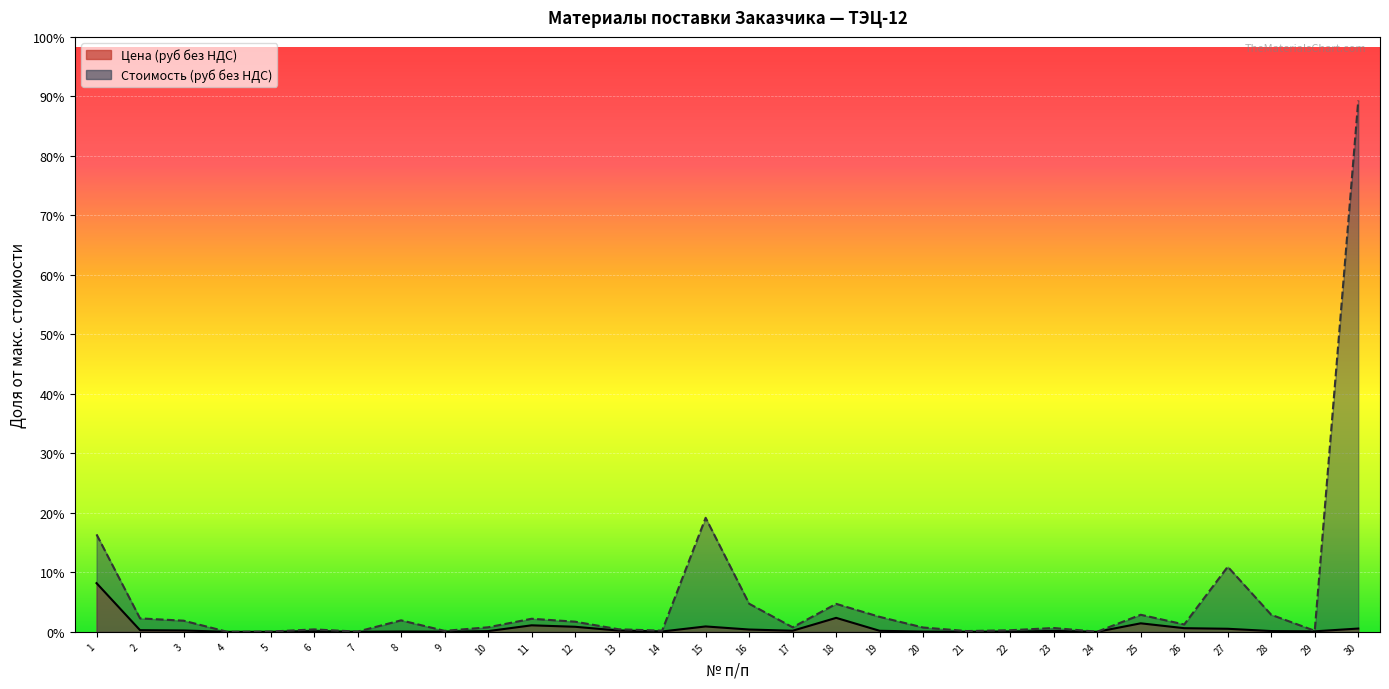

True or false: Стоимость (руб без НДС) and Цена (руб без НДС) cross at least once.

False